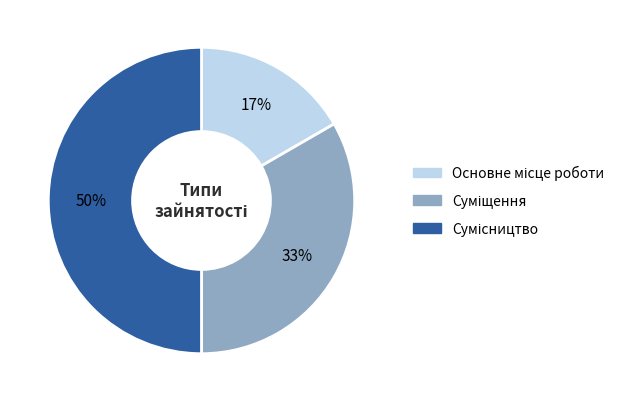

To the nearest percent, what is the difference between the largest and smallest slice percentages?

33%